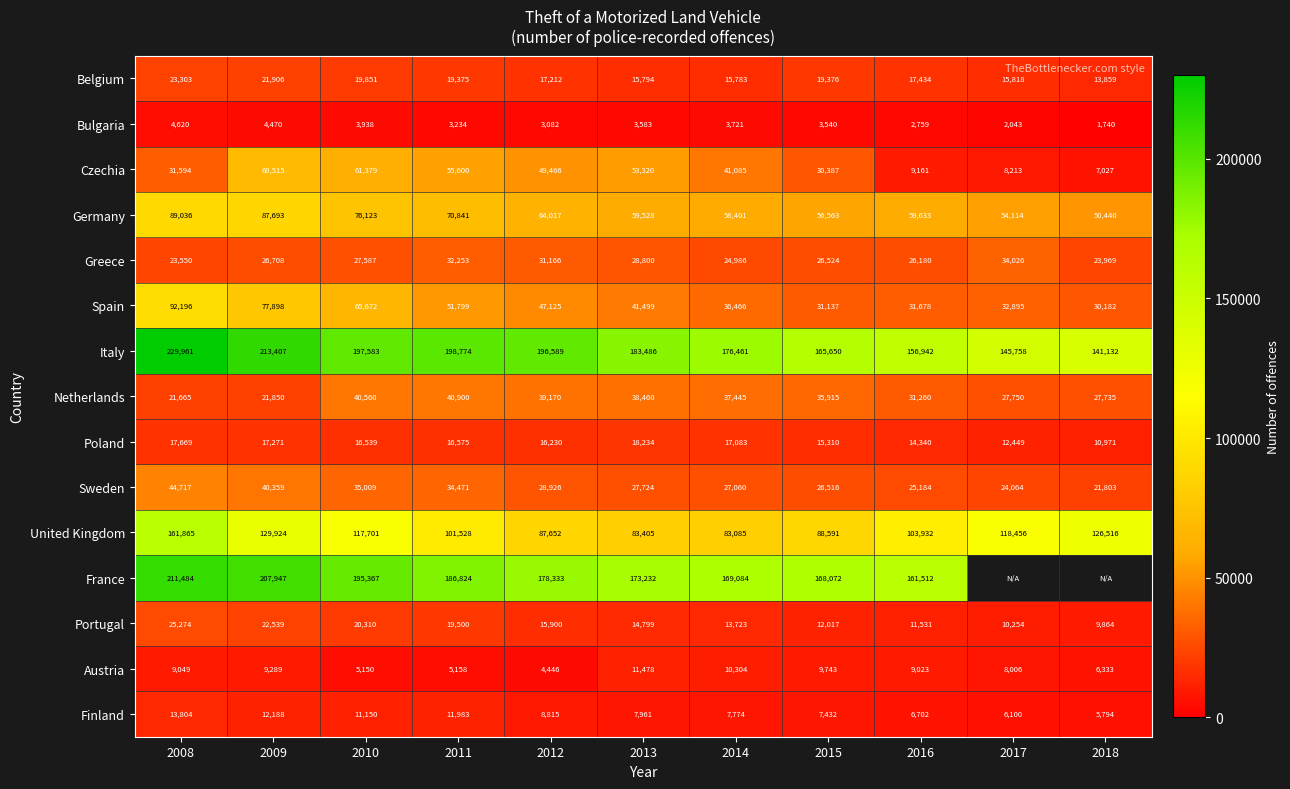

What is the total value across all series at 2015?

696773